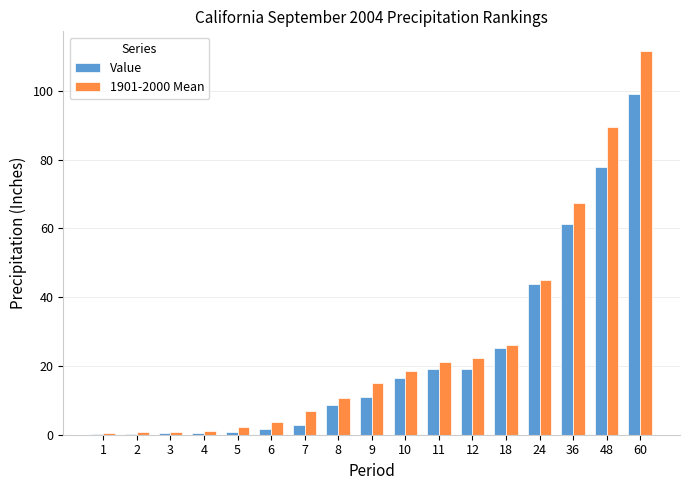

Does the chart contain stacked bars?

No